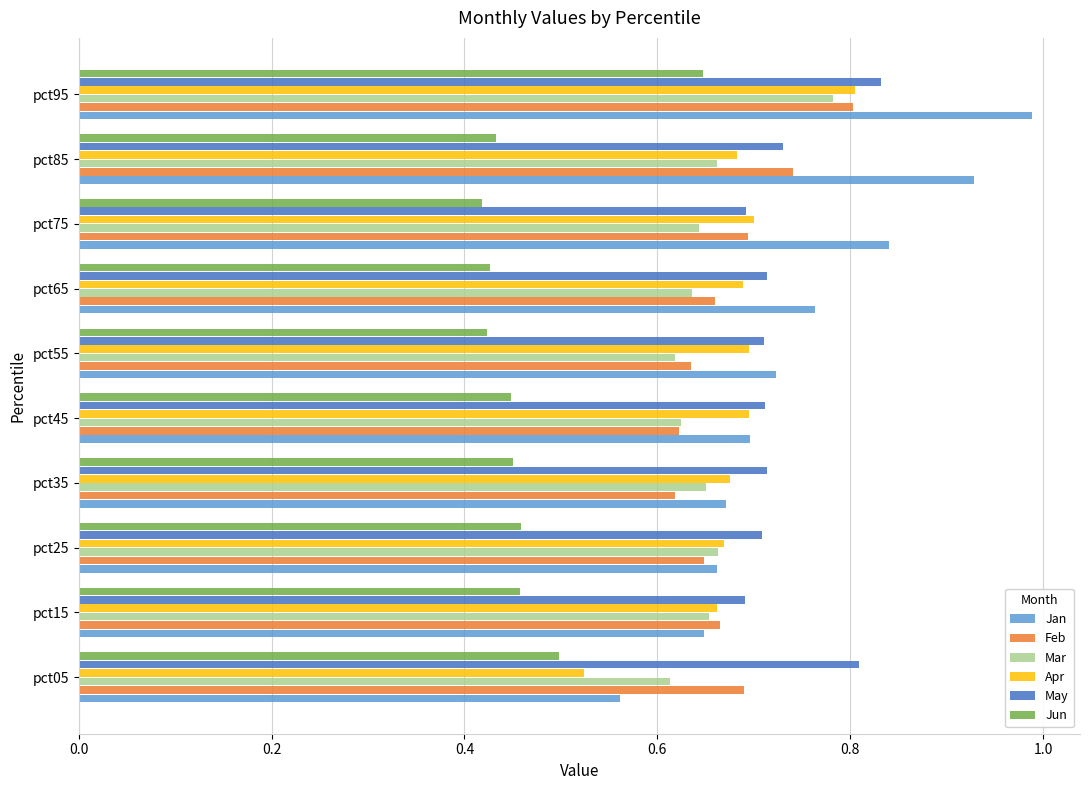

What are all the series names shown in the legend?

Jan, Feb, Mar, Apr, May, Jun